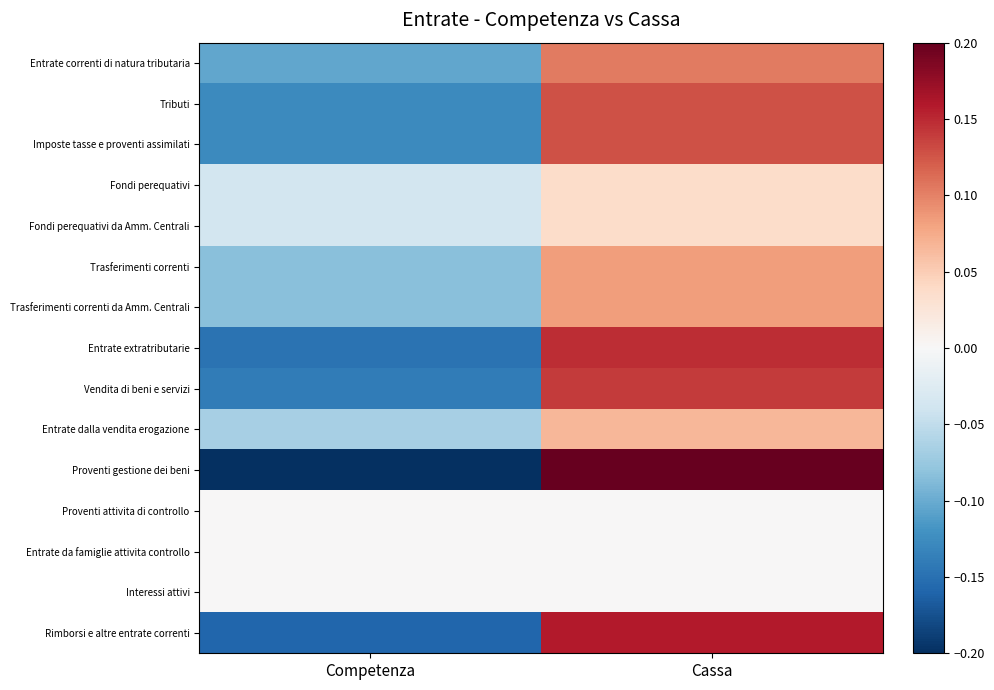

At how many categories does at least one series exceed 0?

1